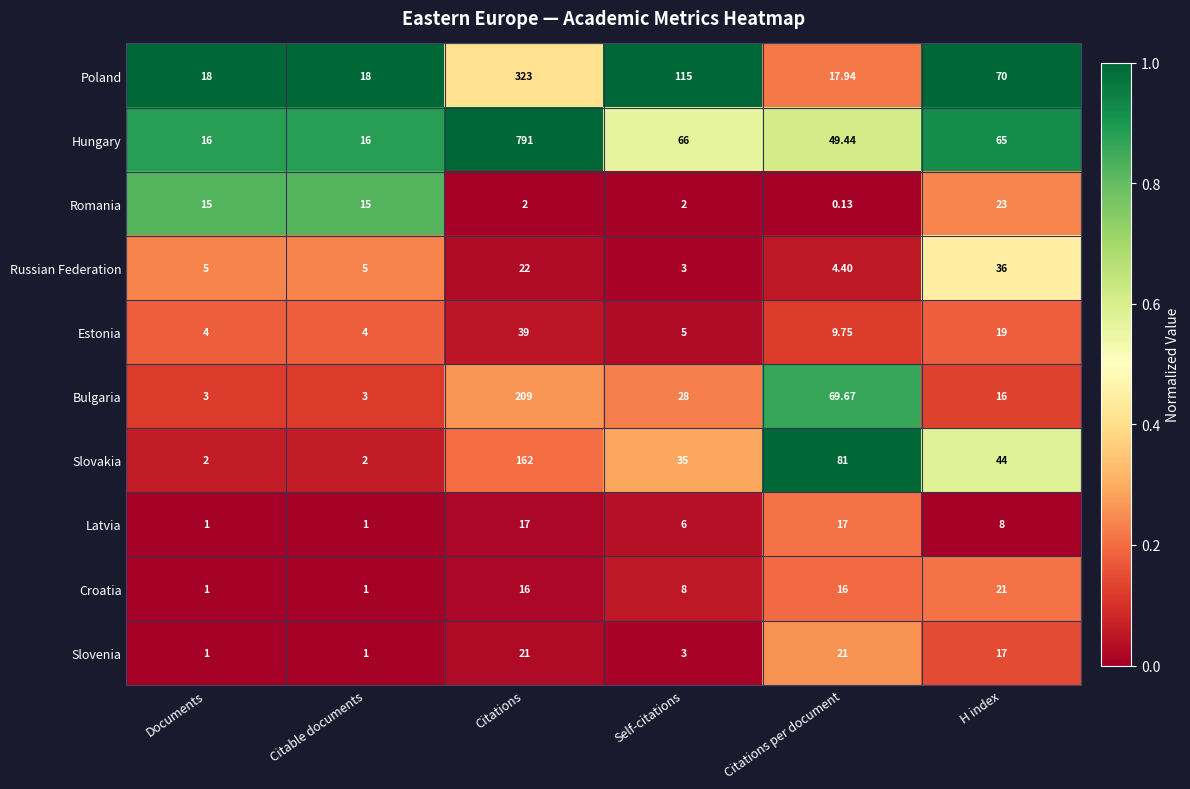

Which series has the largest range (max minus min)?

Hungary